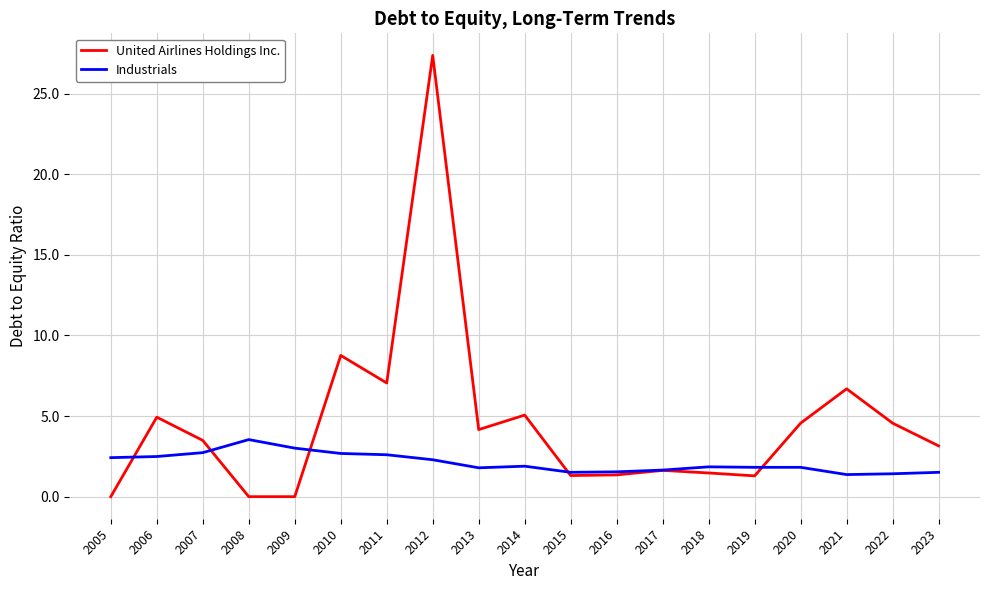

What is the approximate value of Industrials at 2014?

1.9